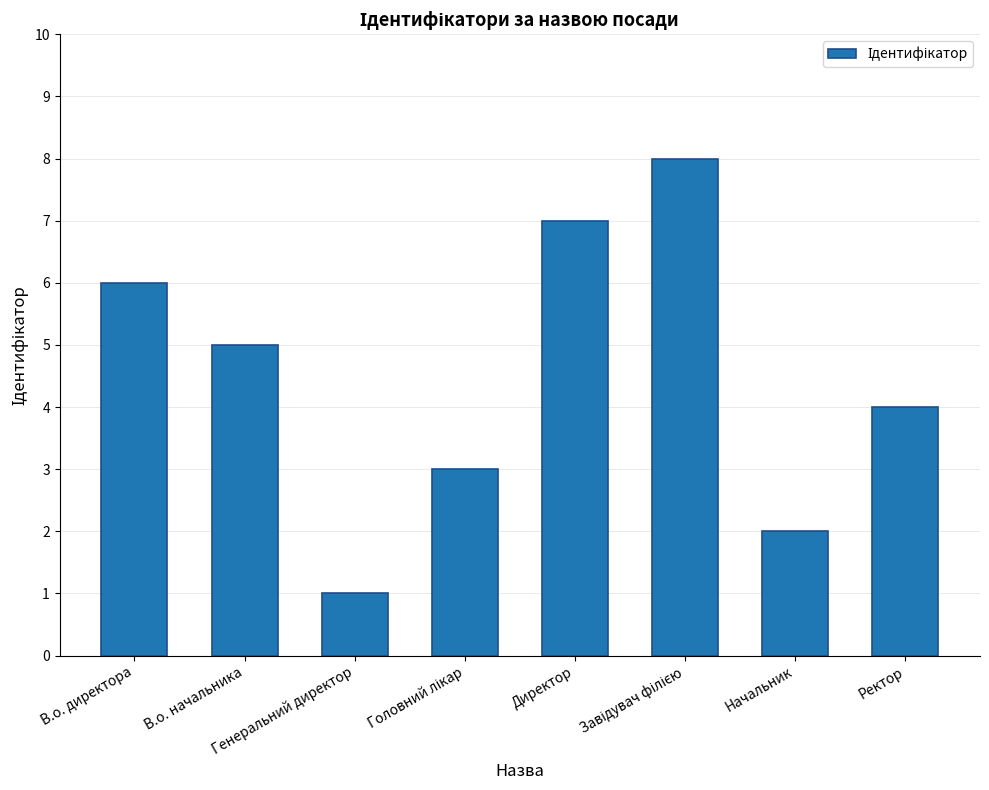

Approximately how many times larger is the value at В.о. начальника compared to Начальник?

2.5